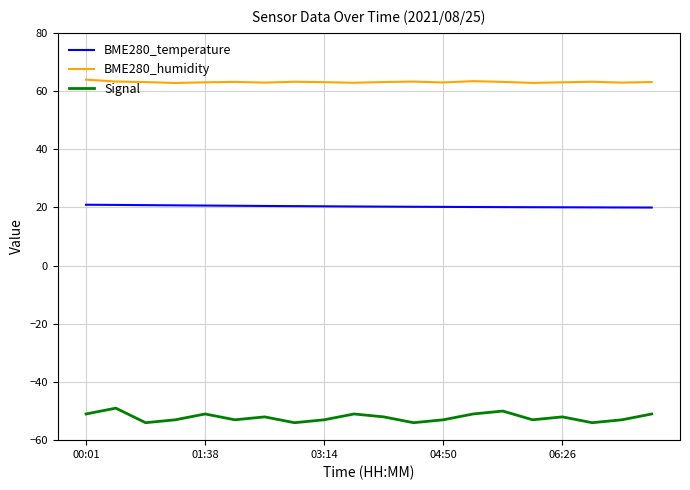

Does the chart have visible grid lines?

Yes